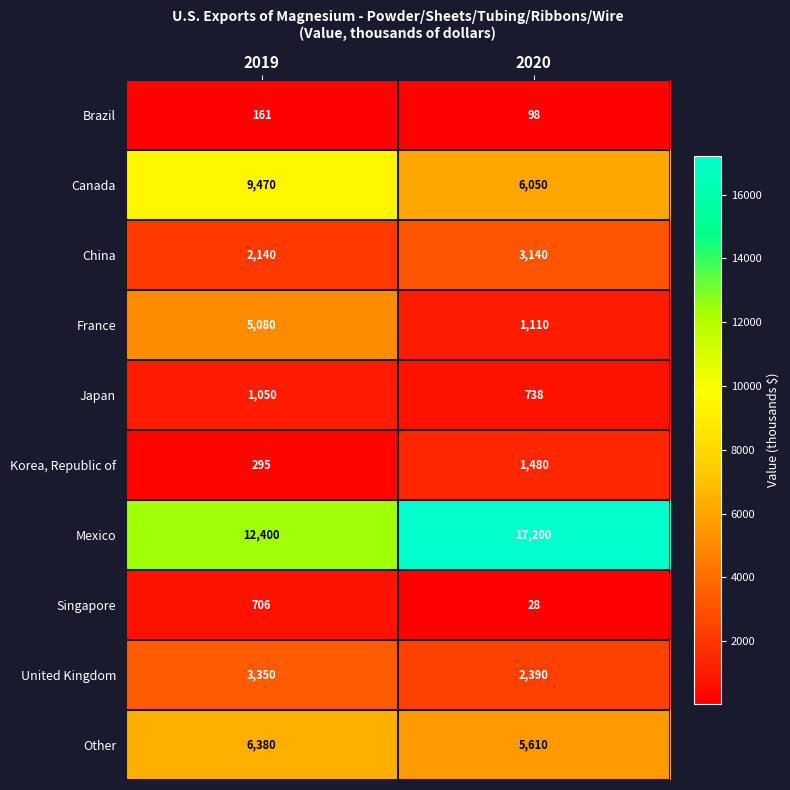

Which series has the largest total across all categories?

Mexico